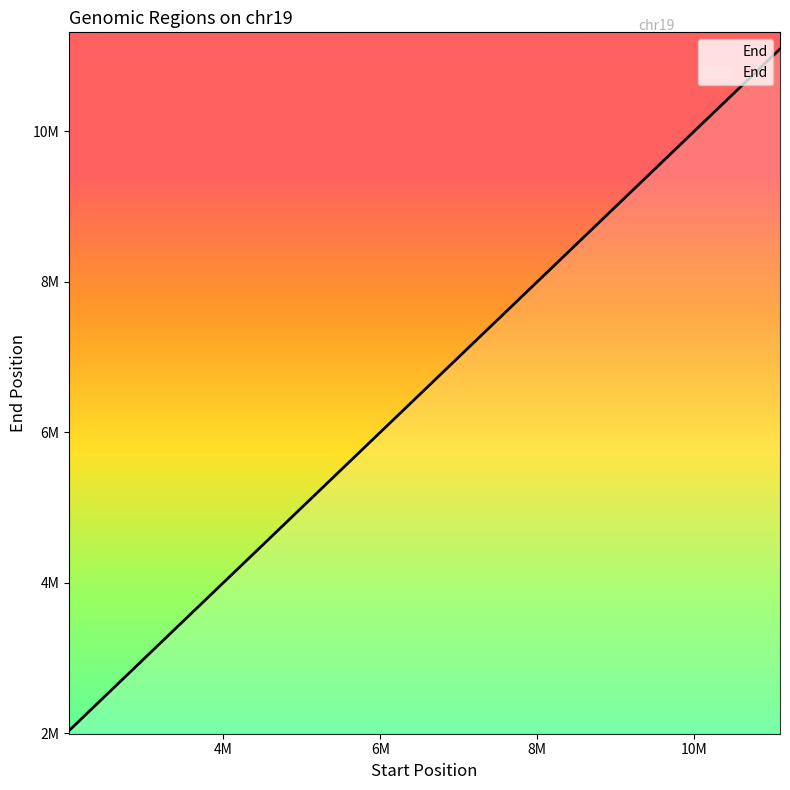

What is the difference between the maximum and minimum values?

9062566